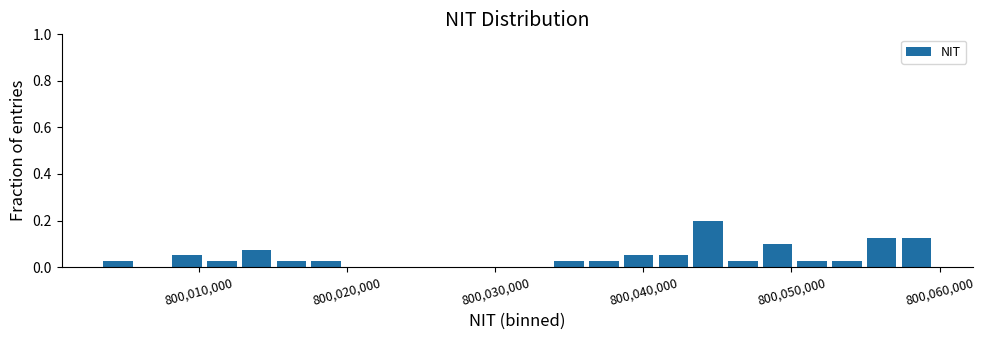

Around what value on the x-axis is the tallest bar? Give the approximate position of its centre, as read against the axis.

800044000